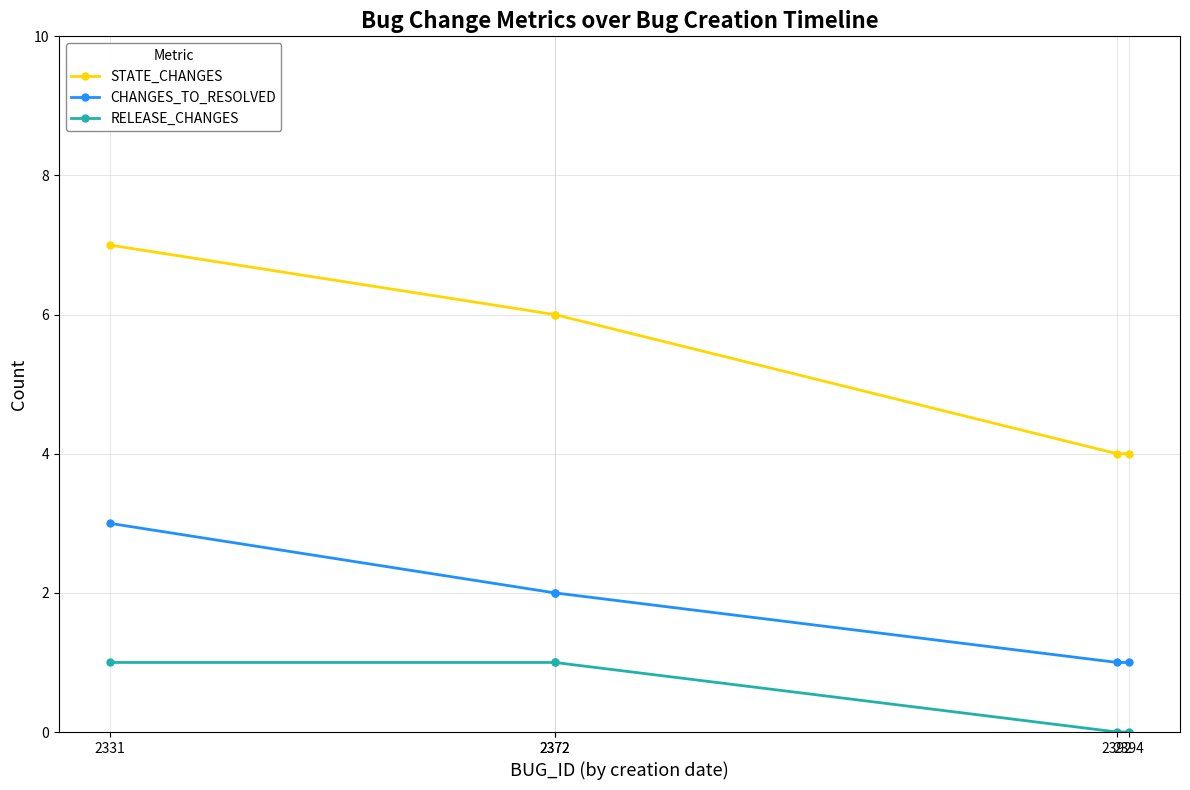

Which series changed the most between 2392 and 2394?

STATE_CHANGES